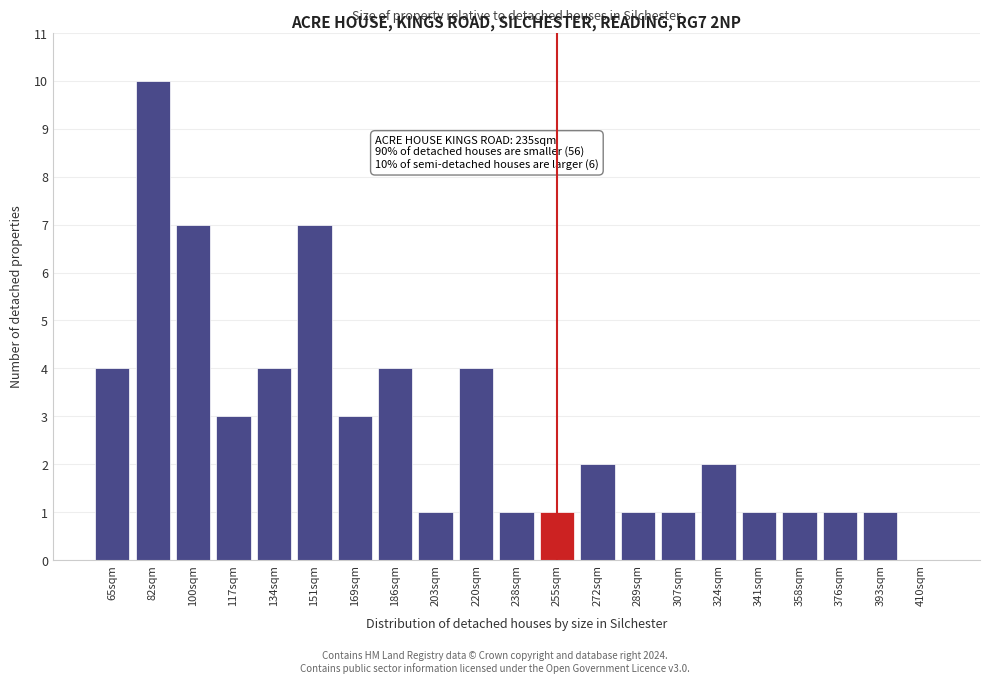

Reading left to right, transcribe all the data shown in this chart.

65sqm=4	82sqm=10	100sqm=7	117sqm=3	134sqm=4	151sqm=7	169sqm=3	186sqm=4	203sqm=1	220sqm=4	238sqm=1	255sqm=1	272sqm=2	289sqm=1	307sqm=1	324sqm=2	341sqm=1	358sqm=1	376sqm=1	393sqm=1	410sqm=0